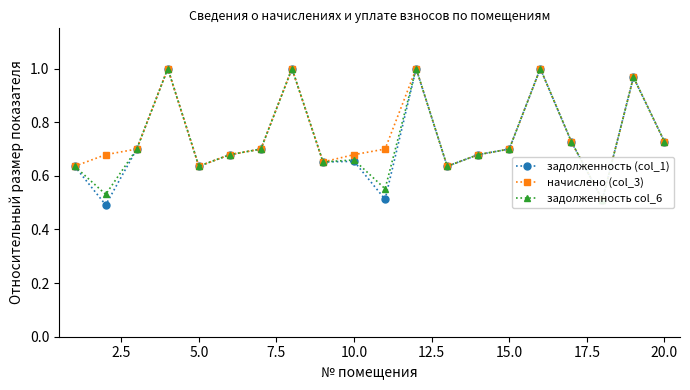

True or false: задолженность (col_1) has more than 1 points higher than both neighbors.

True